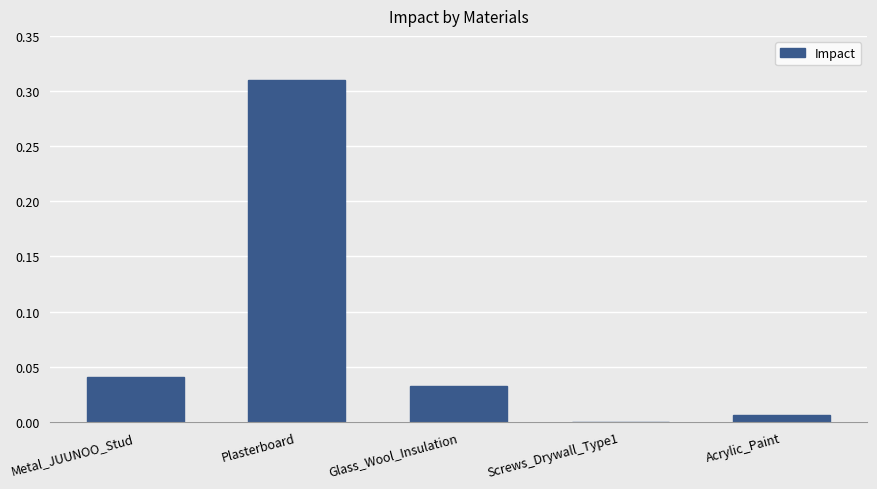

Which label corresponds to the largest value in the chart?

Plasterboard